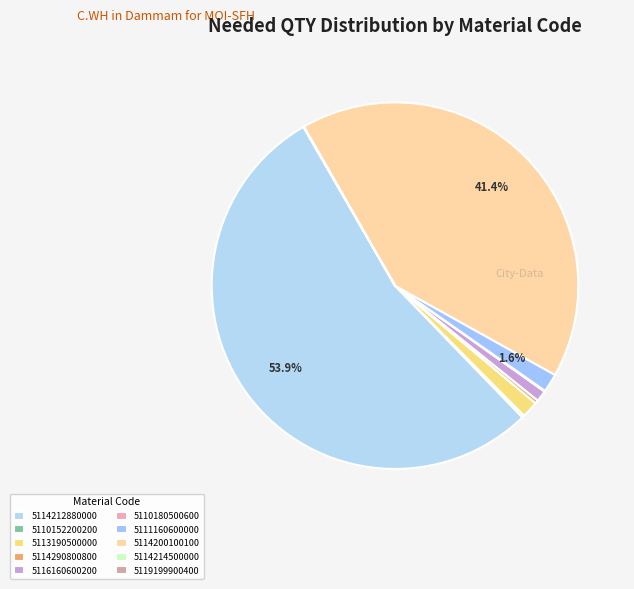

Is 5114212880000 the majority of the pie?

Yes